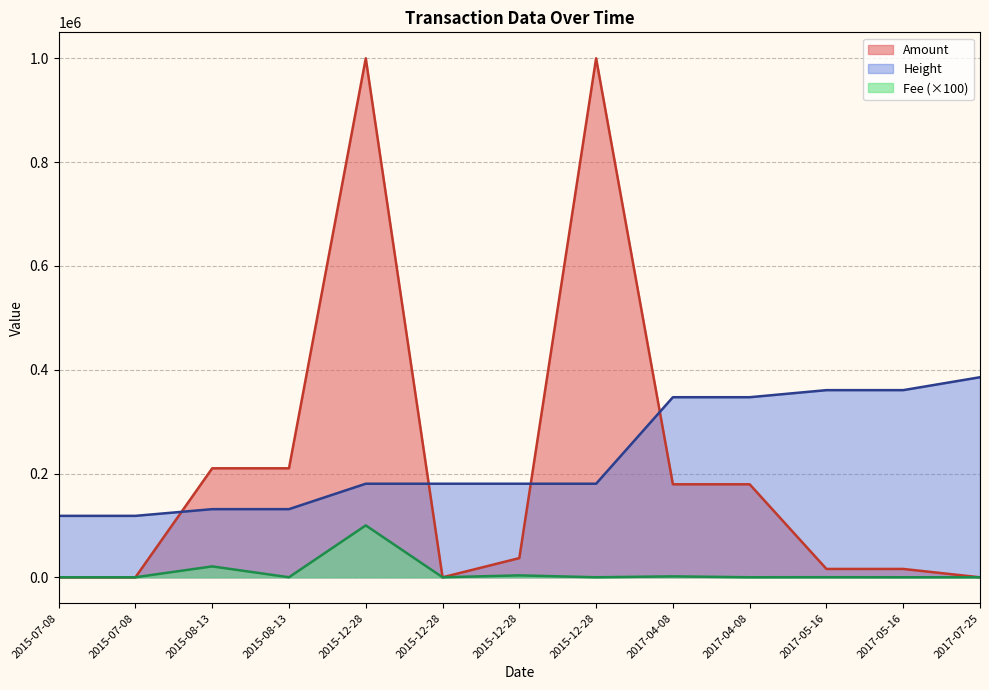

Does the chart have visible grid lines?

Yes